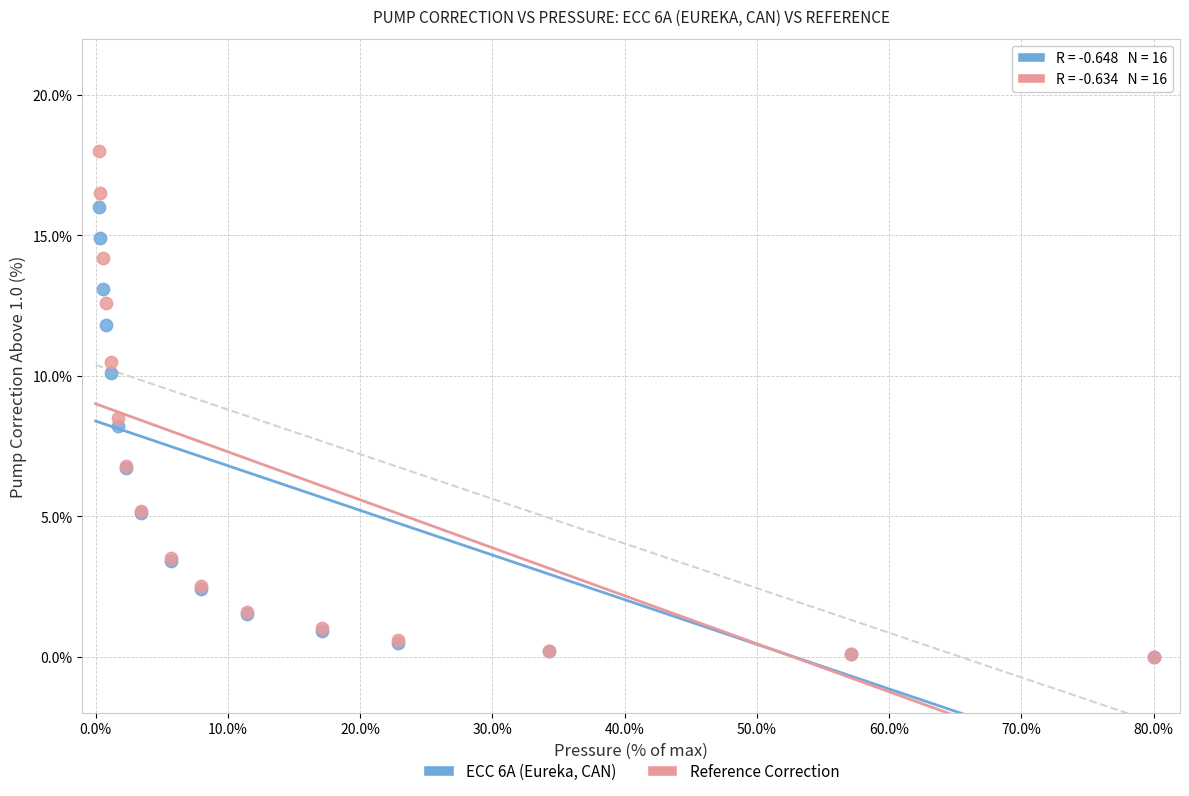

What are all the series names shown in the legend?

ECC 6A (Eureka, CAN), Reference Correction